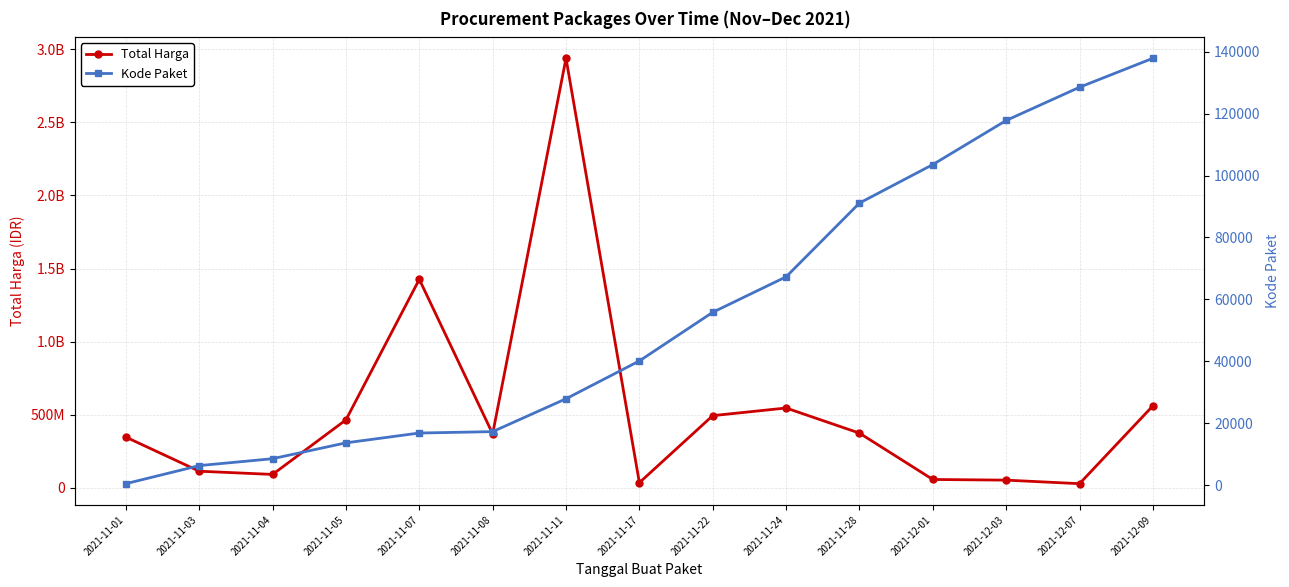

How many lines are shown in the chart?

2